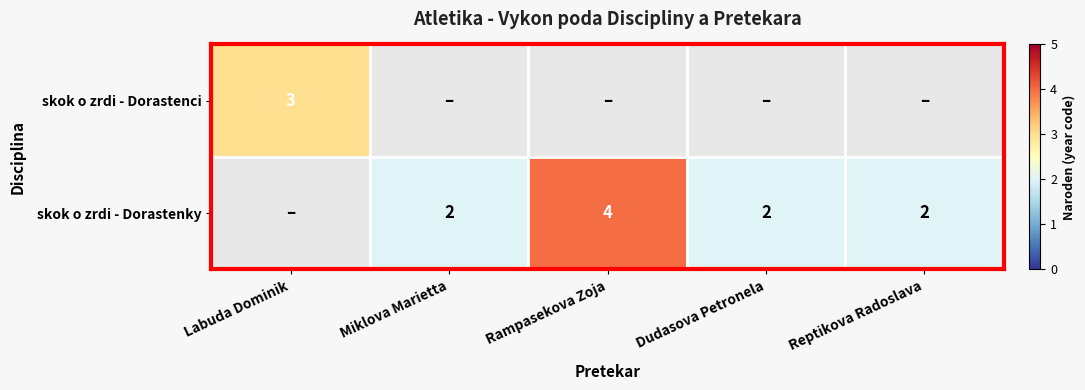

The skok o zrdi - Dorastenky series shows 2 at Dudasova Petronela. True or false?

True